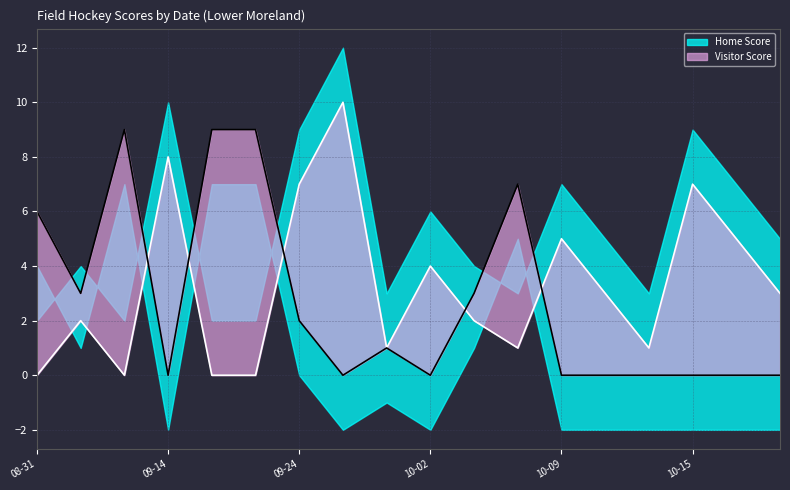

Reading left to right, list all the values displayed in this chart.

Home Score Line: 0	2	0	8	0	0	7	10	1	4	2	1	5	3	1	7	5	3
Visitor Score Line: 6	3	9	0	9	9	2	0	1	0	3	7	0	0	0	0	0	0